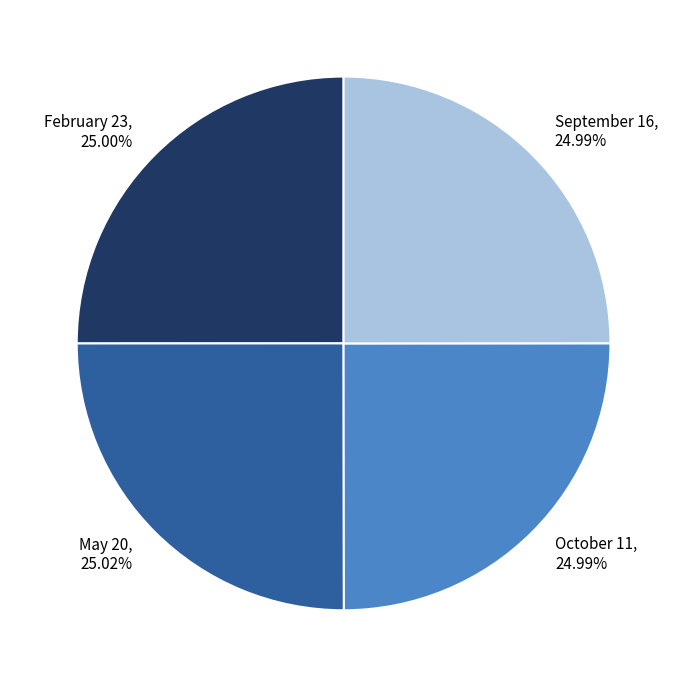

Is there any slice that represents more than half of the pie?

No